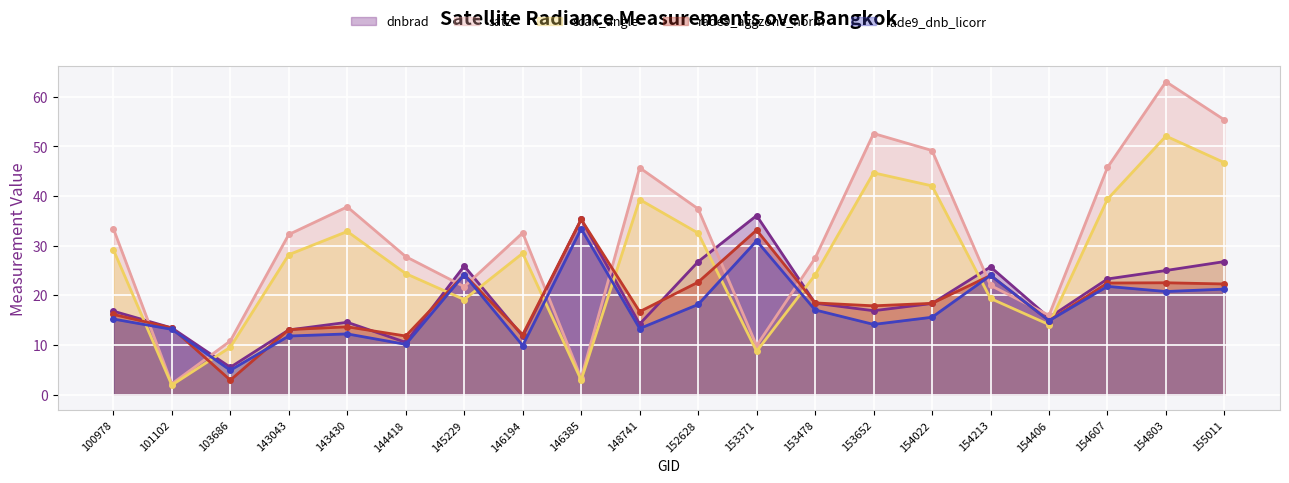

Is it true that satz equals 16.0 at 154406?

True